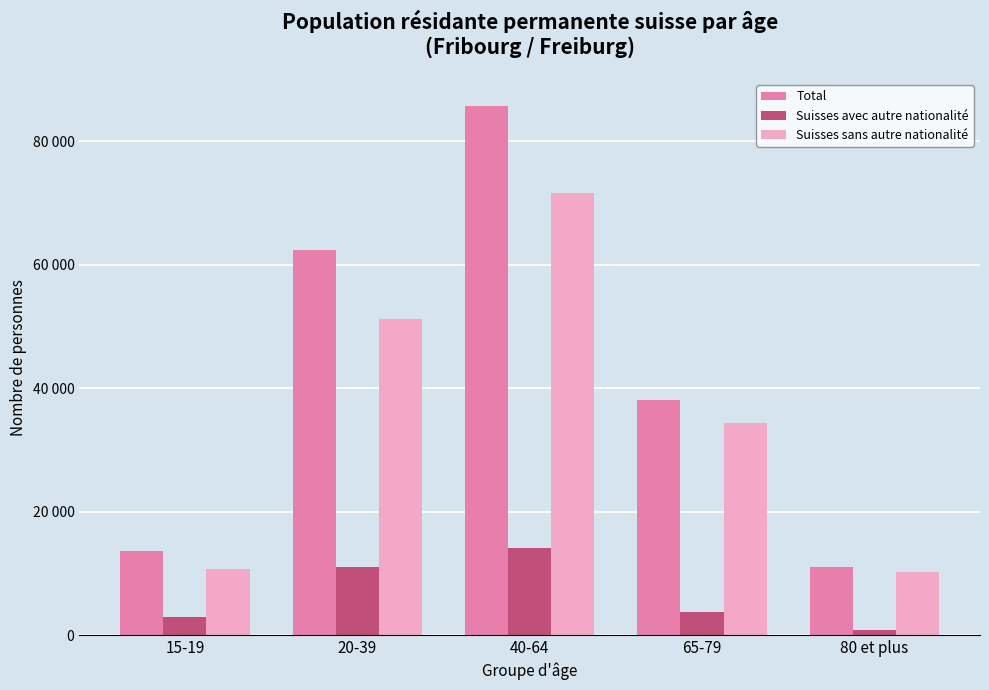

At which label is Total closest to 48419?

65-79